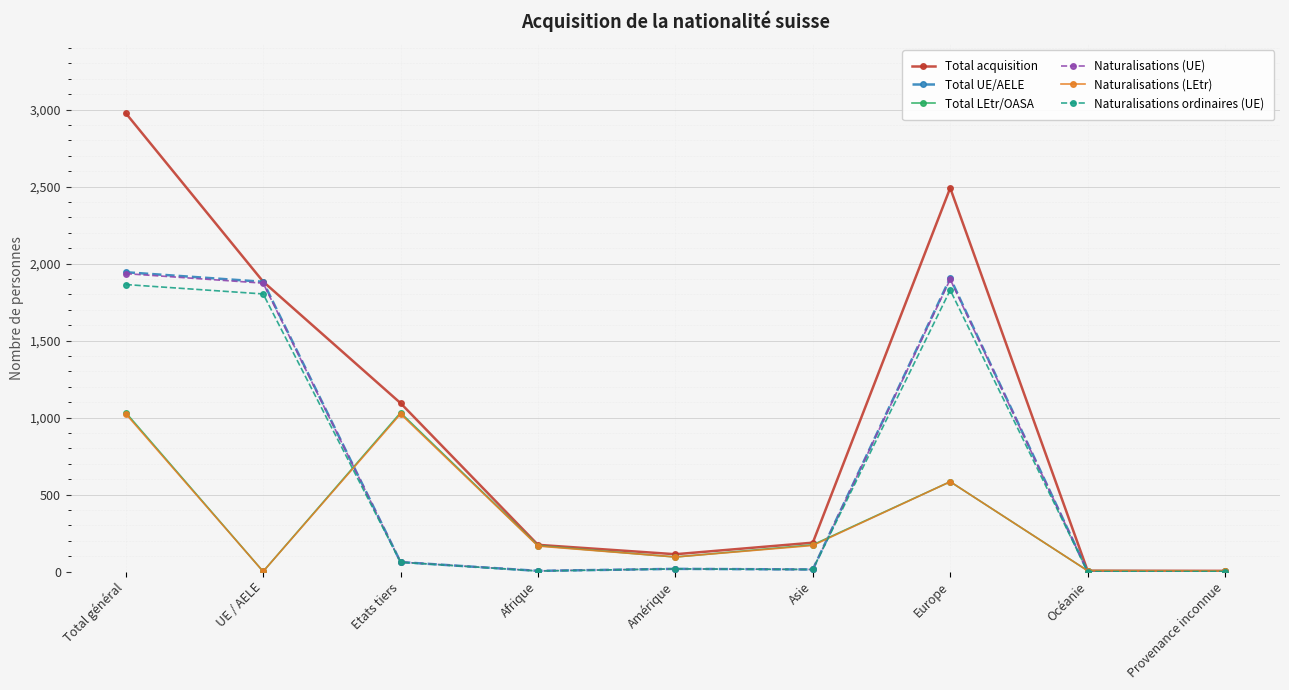

Which series has the largest total across all categories?

Total acquisition